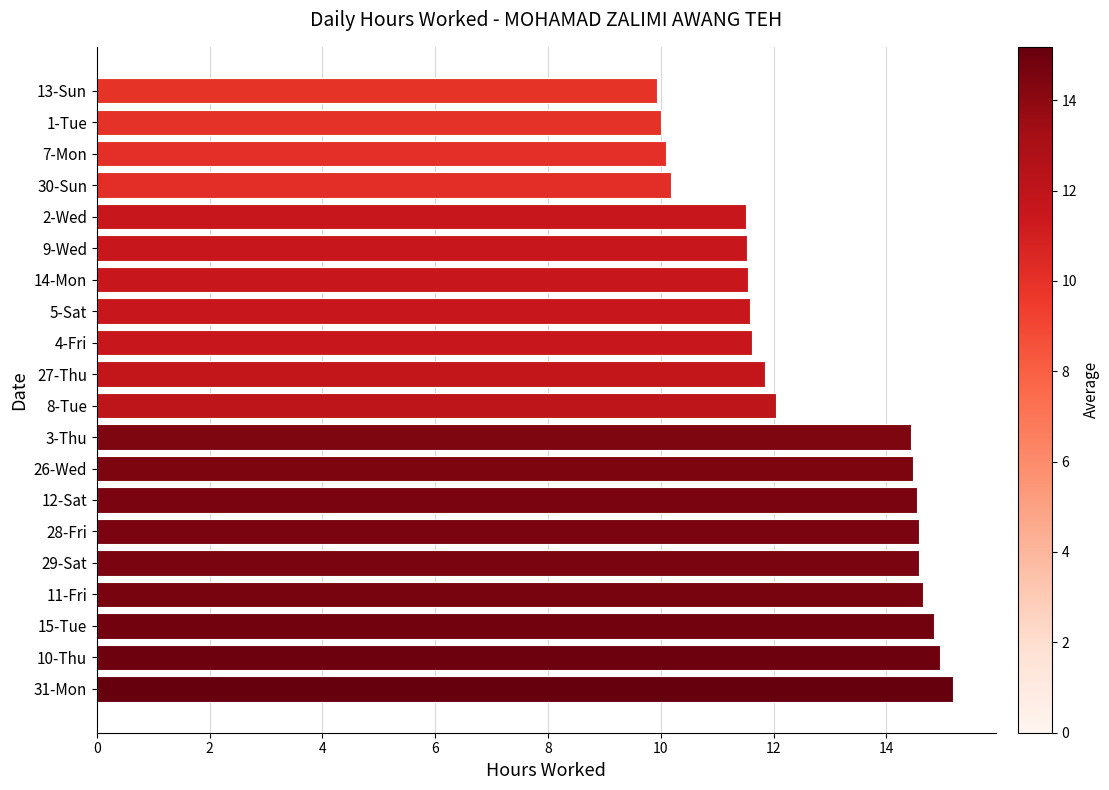

True or false: the data shows 20.9 at 31-Mon.

False